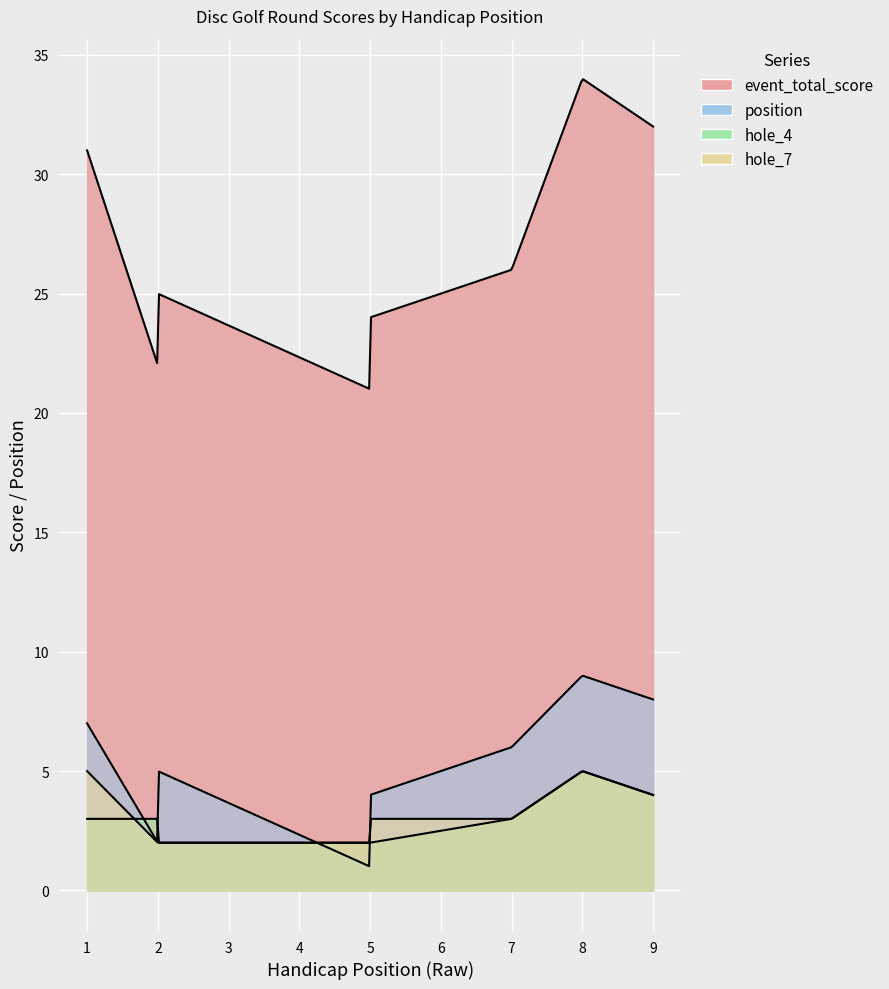

Which series changed the most between 2 and 8?

event_total_score